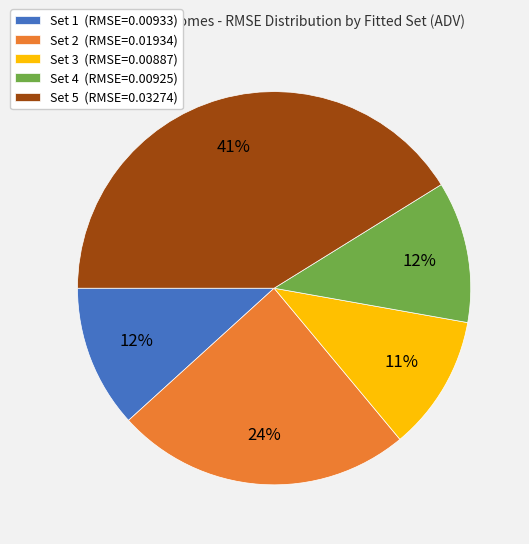

What percentage is the Set 4 (RMSE=0.00925) slice, to the nearest percent?

12%